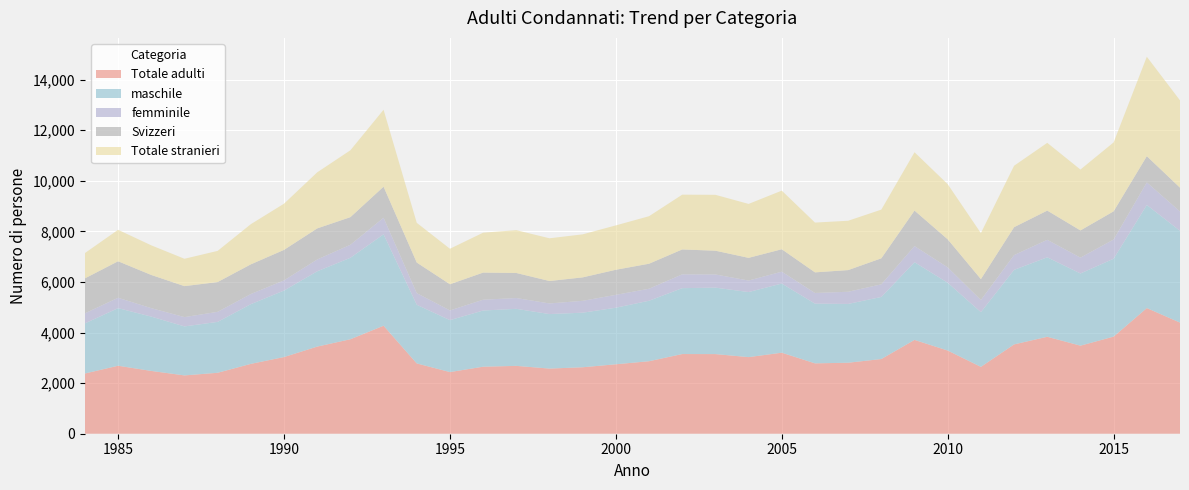

Reading left to right, extract all data points from this chart.

Totale adulti: 2381	2688	2483	2306	2410	2762	3032	3445	3736	4270	2780	2438	2650	2683	2576	2628	2746	2867	3151	3149	3029	3204	2783	2807	2954	3710	3289	2644	3532	3834	3482	3840	4969	4394
maschile: 1982	2277	2148	1937	2012	2361	2629	2977	3221	3616	2319	2053	2222	2255	2155	2158	2236	2391	2605	2628	2573	2734	2361	2325	2454	3071	2680	2163	2947	3142	2854	3080	4076	3629
femminile: 399	411	335	369	398	401	403	468	515	654	461	385	428	428	421	470	510	476	546	521	456	470	422	482	500	639	609	481	585	692	628	760	893	765
Svizzeri: 1380	1443	1311	1224	1177	1173	1205	1228	1091	1228	1208	1034	1071	990	886	926	991	988	984	939	896	886	814	856	1028	1403	1108	825	1102	1155	1074	1114	1036	941
Totale stranieri: 1001	1245	1172	1082	1233	1589	1827	2217	2645	3042	1572	1404	1579	1693	1690	1702	1755	1879	2167	2210	2133	2318	1969	1951	1926	2307	2181	1819	2430	2679	2408	2726	3933	3453